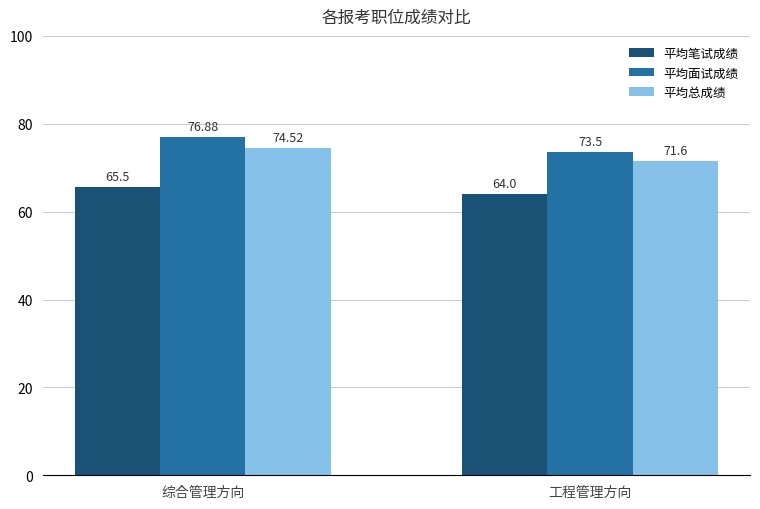

Which series has the largest range (max minus min)?

平均面试成绩